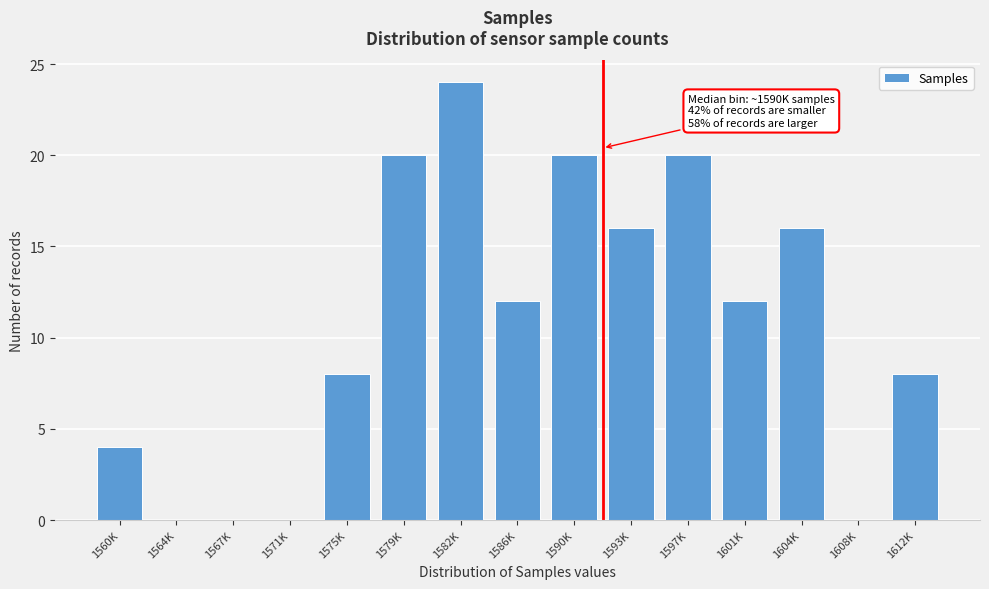

Reading left to right, extract all data points from this chart.

1560K=4	1564K=0	1567K=0	1571K=0	1575K=8	1579K=20	1582K=24	1586K=12	1590K=20	1593K=16	1597K=20	1601K=12	1604K=16	1608K=0	1612K=8